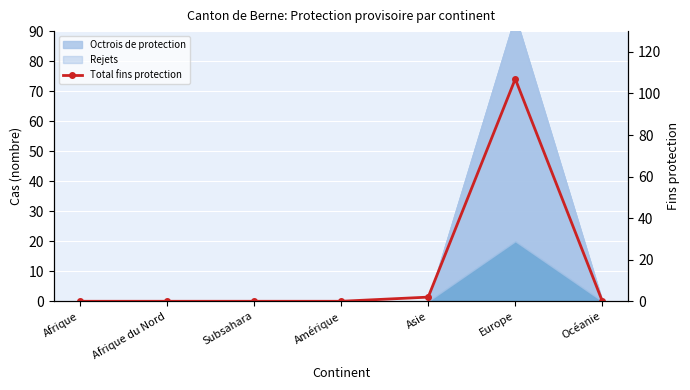

At which category does the data reach its first local peak?

Europe